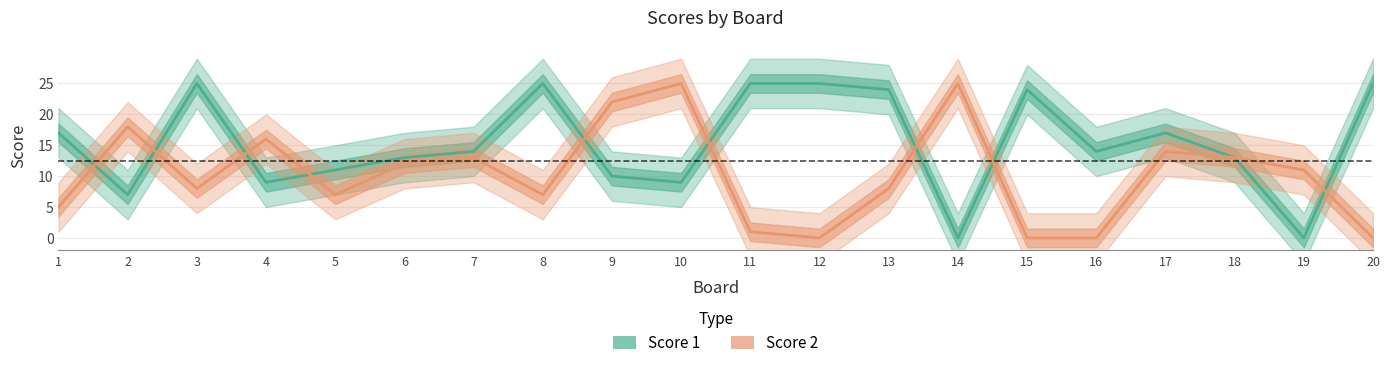

At which label does Score 1 first exceed 14?

1